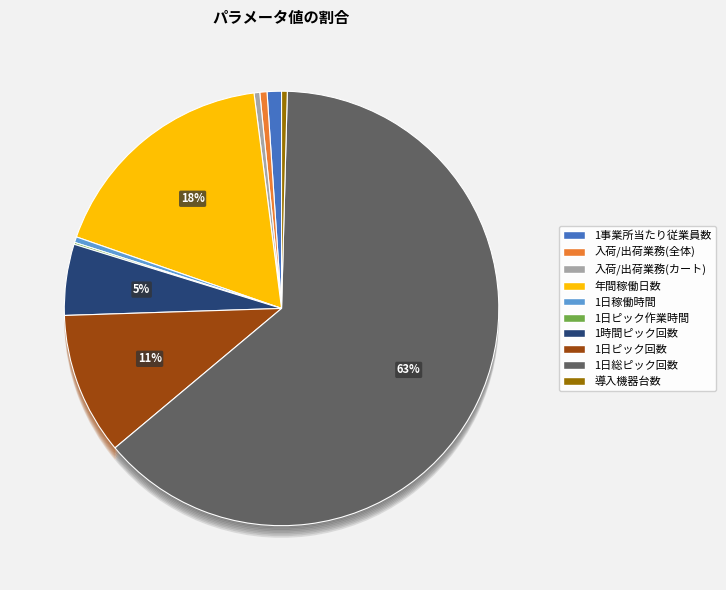

Is it true that 1事業所当たり従業員数 is 1% of the pie?

True